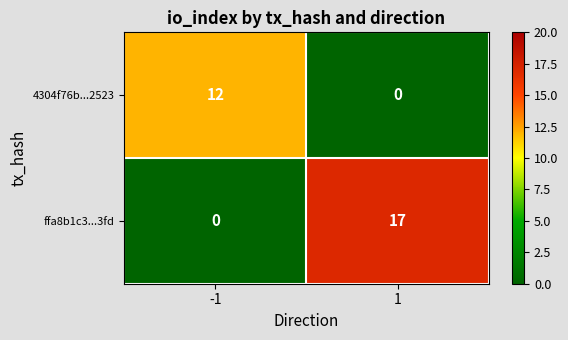

Read the 4304f76b...2523 value at -1.

12